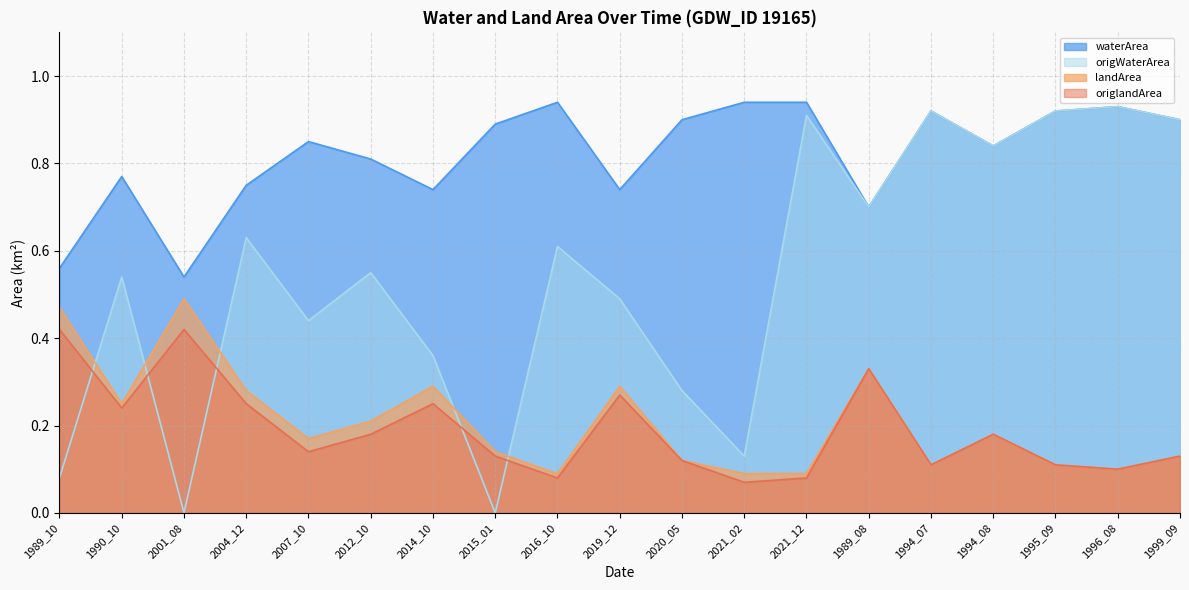

What is the total value across all series at 2014_10?

1.6